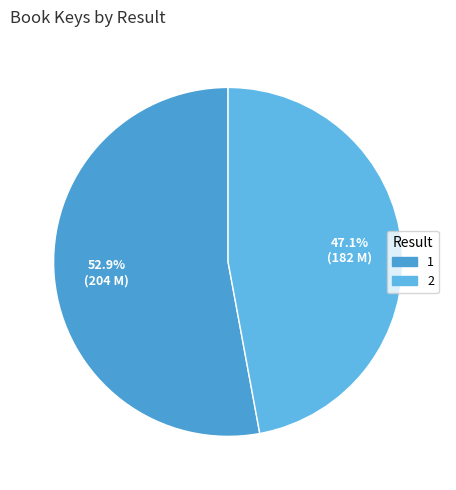

How many slices are in this pie chart?

2